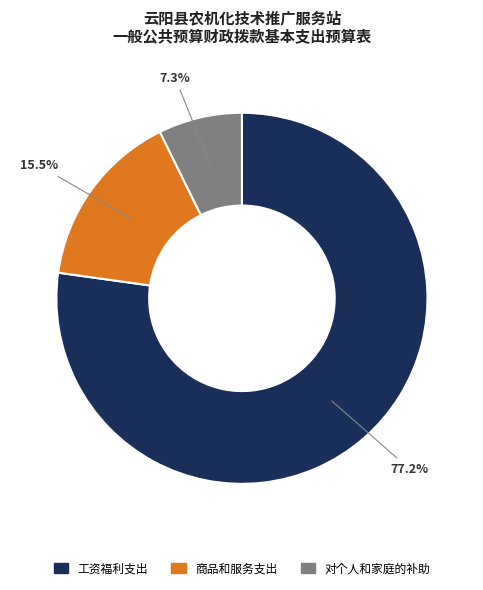

Which has a higher value, 商品和服务支出 or 对个人和家庭的补助?

商品和服务支出